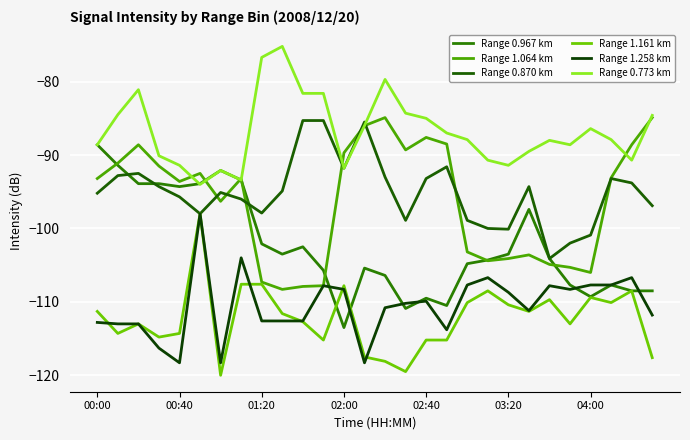

Is this an area chart (filled region under the line)?

No